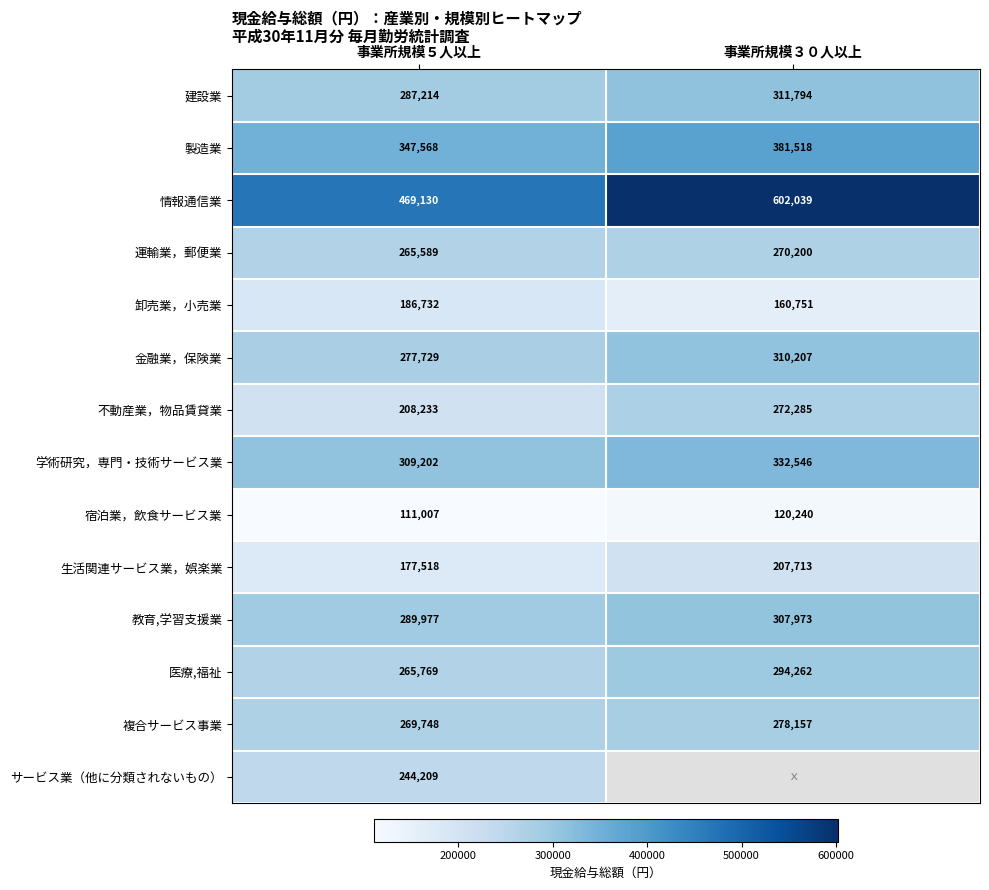

What is the difference between the maximum and minimum values in the 宿泊業，飲食サービス業 series?

9233